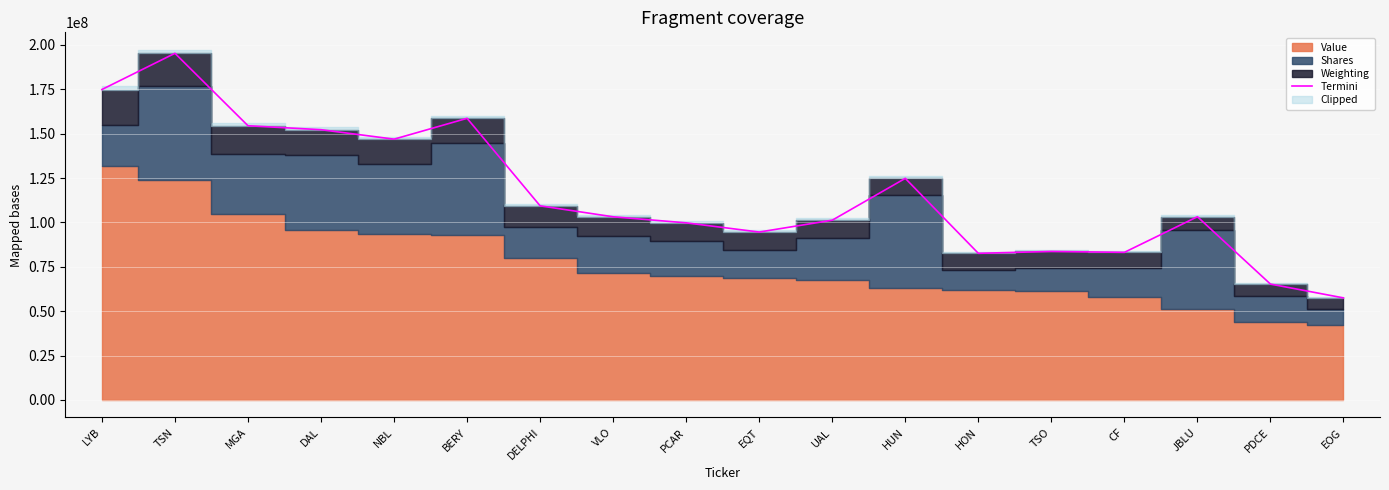

True or false: the data shows 94564608.9 at EQT.

True